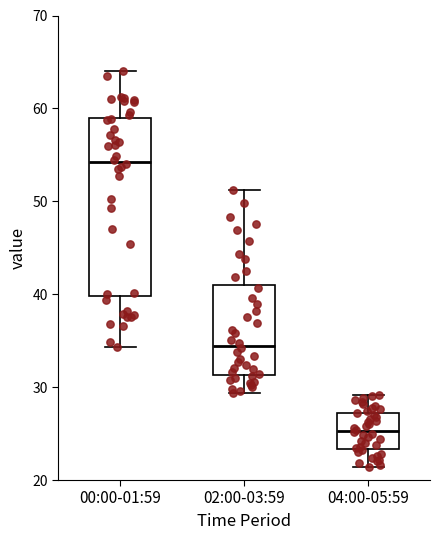

Where is the lower edge of the box for 00:00-01:59 on the y-axis? The values are not printed on the chart, so give them approximately, as read against the axis.

40